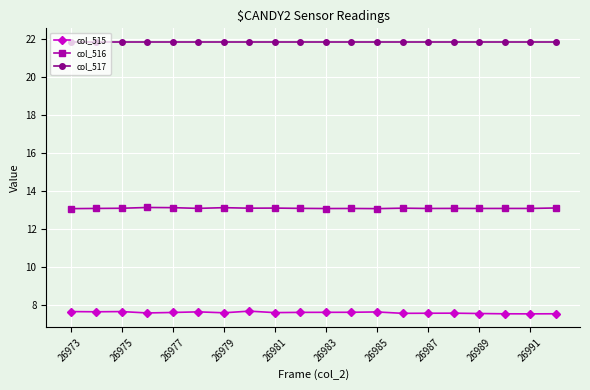

True or false: col_515 has more than 1 interior local peaks.

True